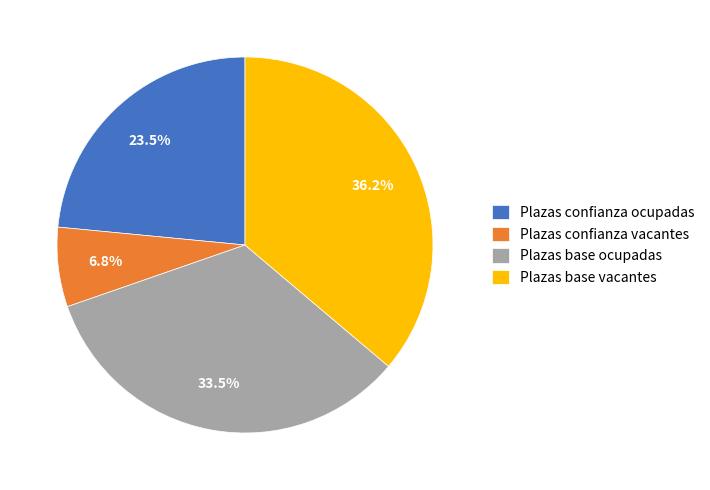

To the nearest percent, what is the difference between the Plazas confianza vacantes and Plazas base ocupadas slice percentages?

27%